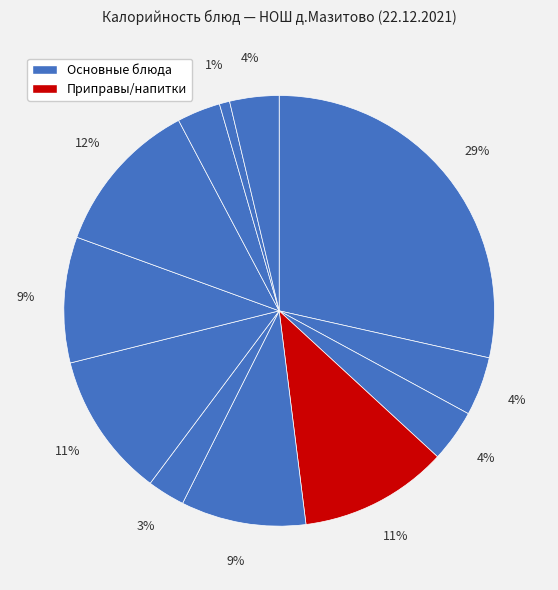

How many slices are in this pie chart?

12